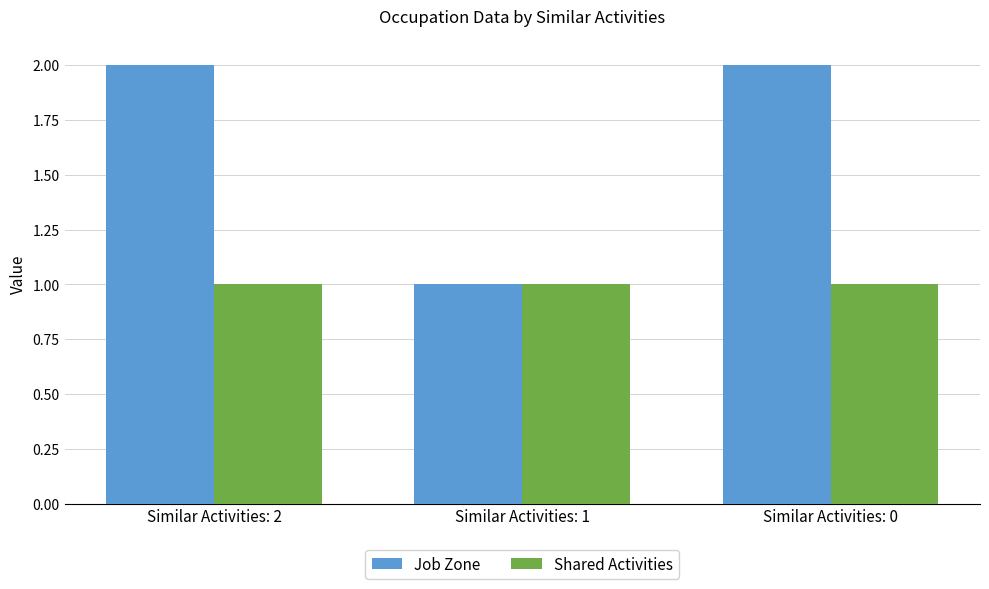

How many Job Zone values are between 1 and 2?

3